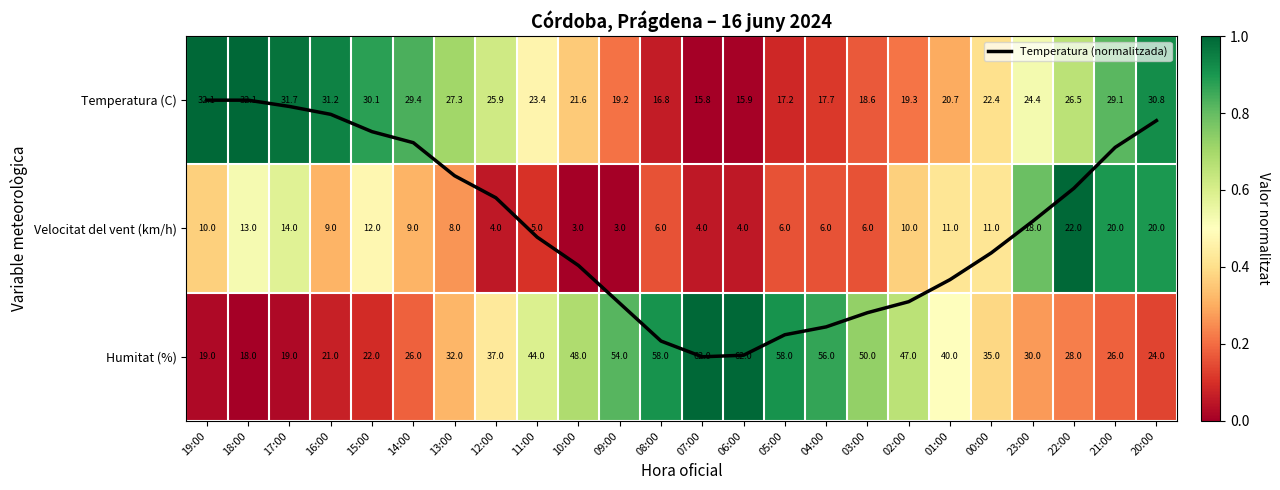

What value does the Humitat (%) series have at 09:00?

0.8